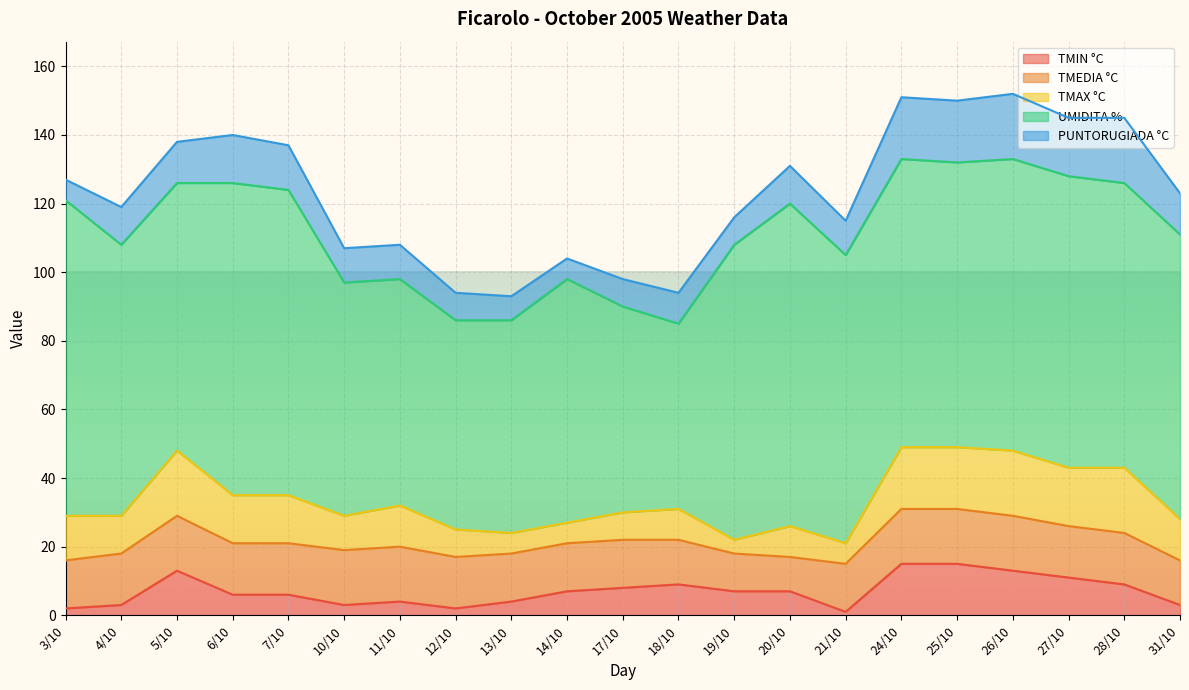

How many values in the PUNTORUGIADA °C series exceed 11?

9